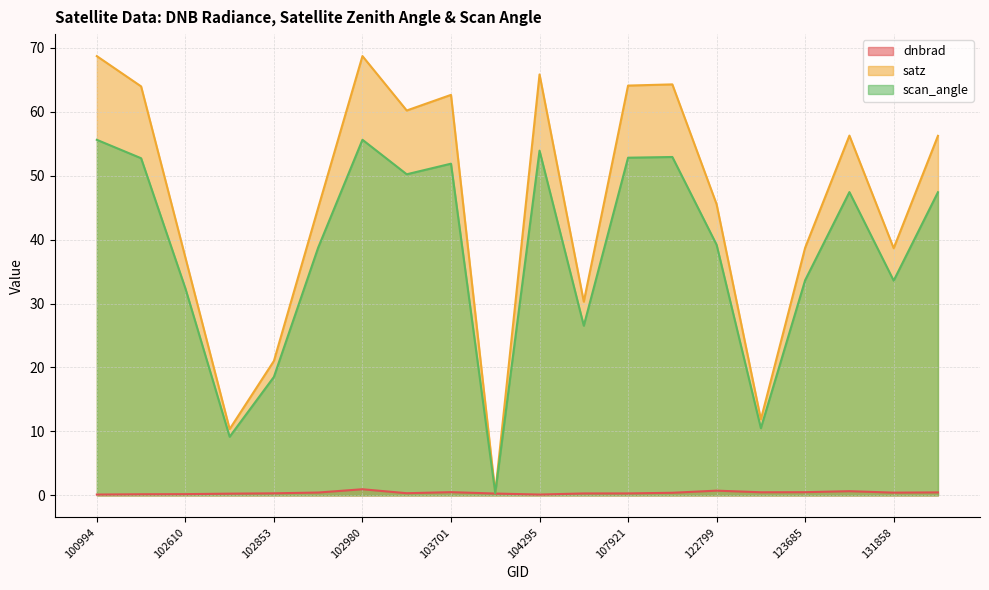

Which series has the widest spread of values?

satz